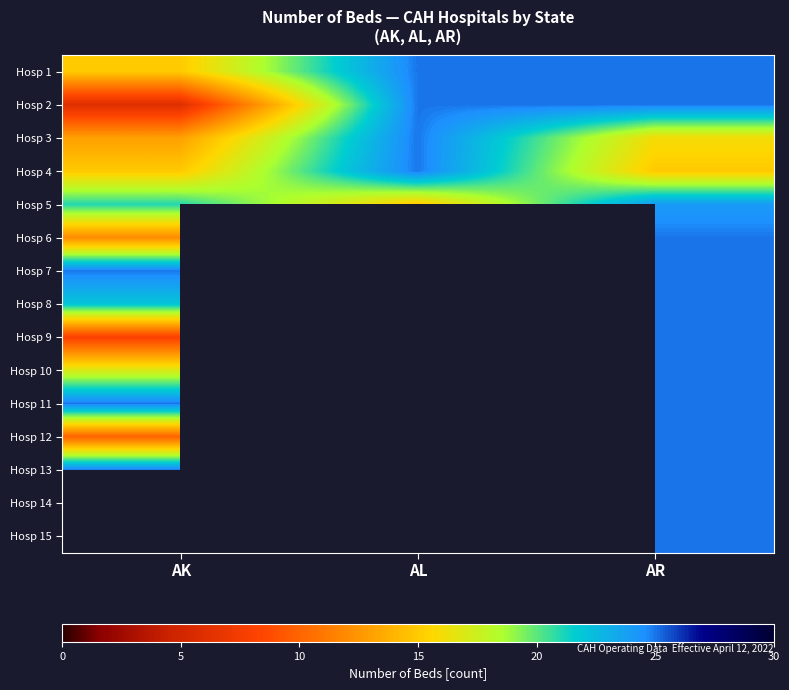

The value of Hosp 12 at AR is 9.4. True or false?

False